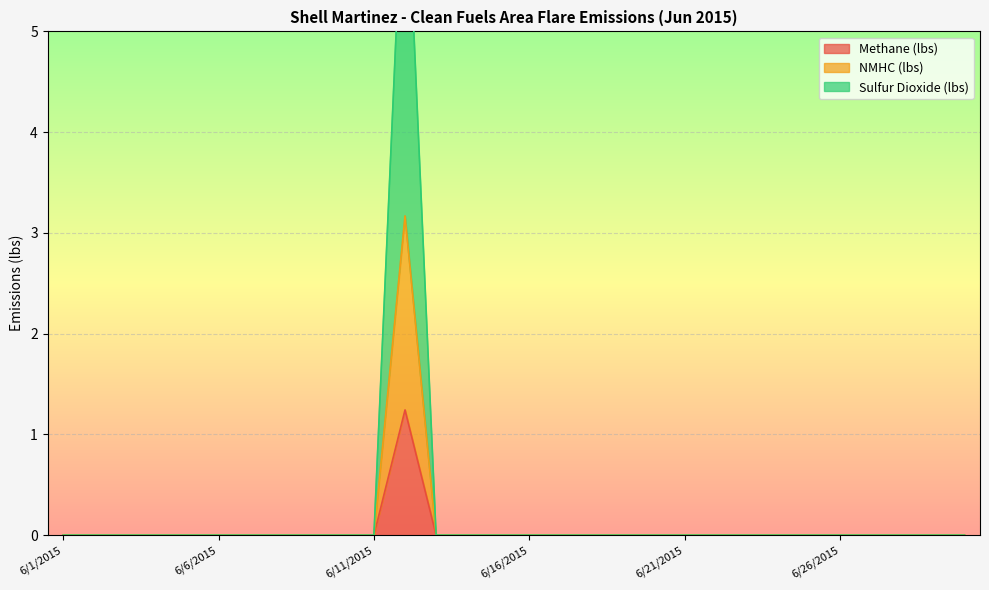

Where is the first local maximum for Methane (lbs)?

6/12/2015